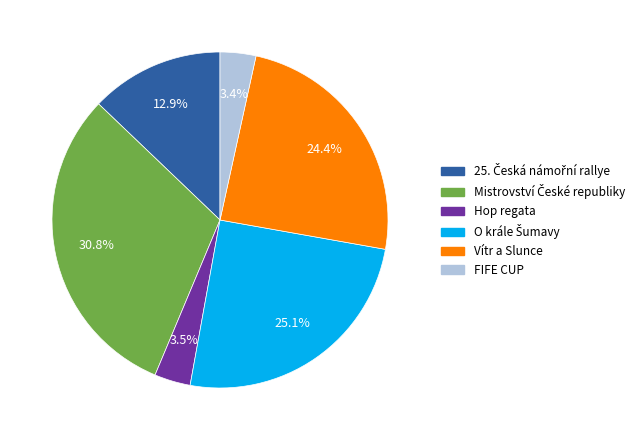

Do FIFE CUP and Hop regata together represent more than half of the pie?

No